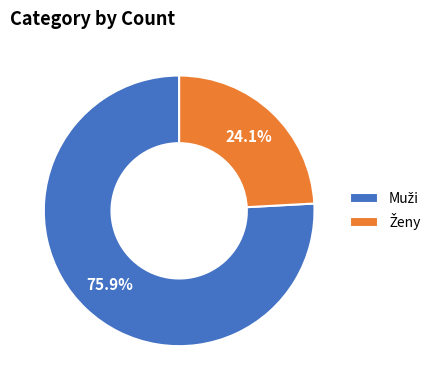

Is there a majority slice in this chart?

Yes